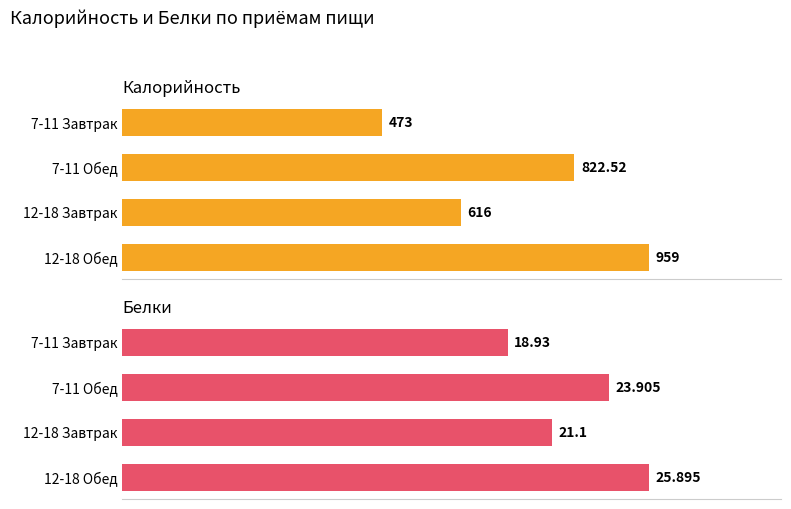

Between 7-11 Завтрак and 12-18 Обед, which is larger?

12-18 Обед